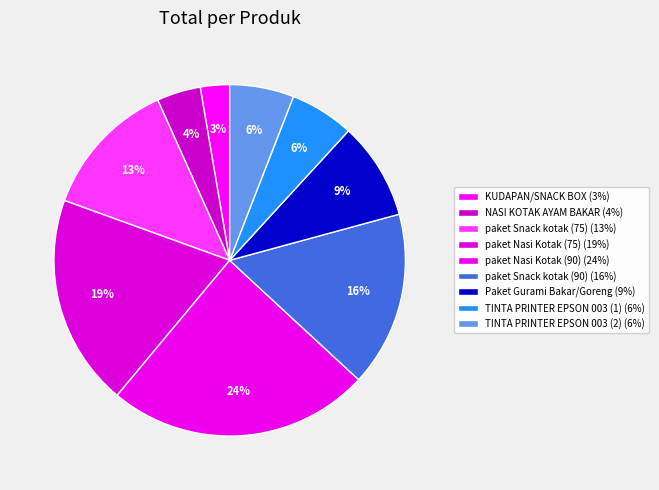

How many segments does this pie chart have?

9